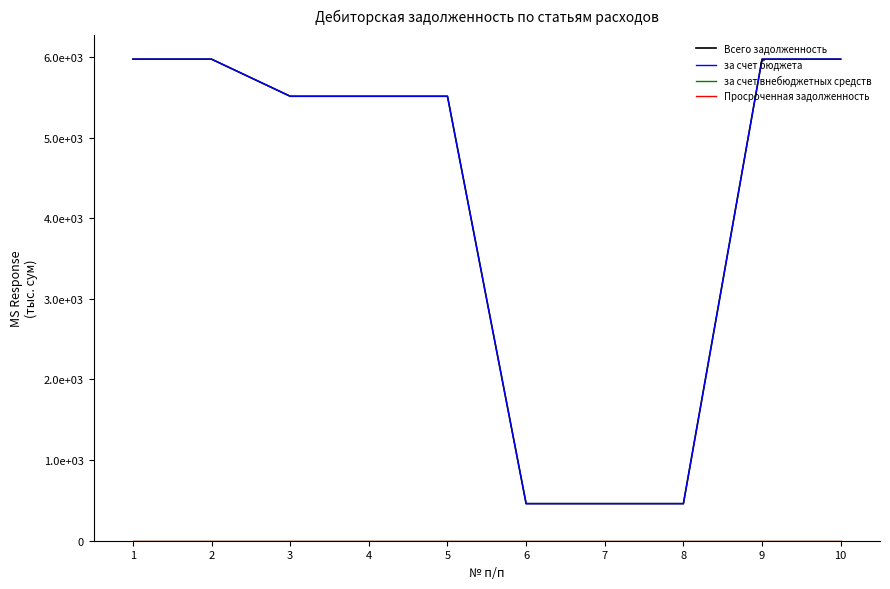

Rank the series by their maximum value, from lowest to highest.

за счет внебюджетных средств, Просроченная задолженность, Всего задолженность, за счет бюджета